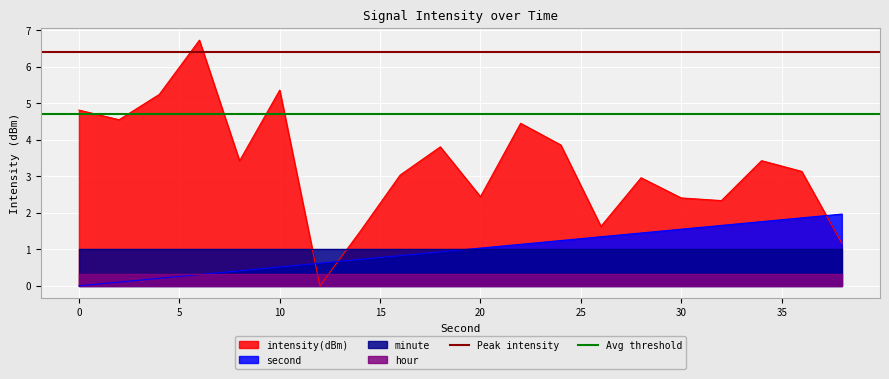

How many intersections are there between intensity(dBm) and second?

3